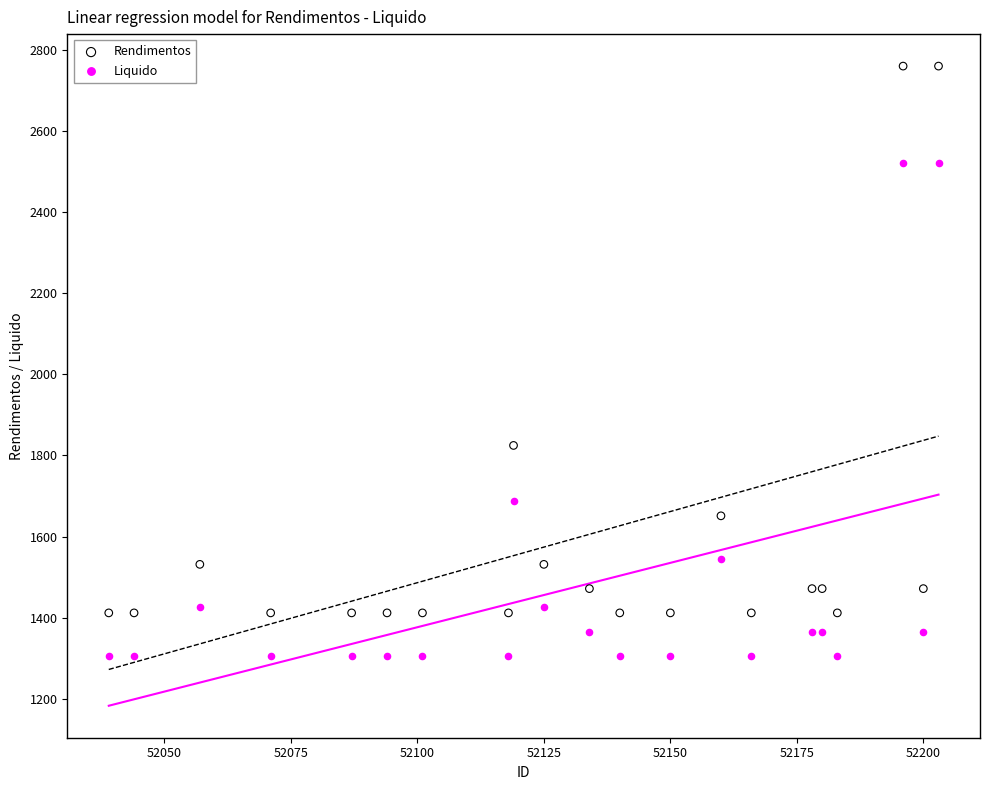

Across all series, what Y value is closest to 2033?

1824.8